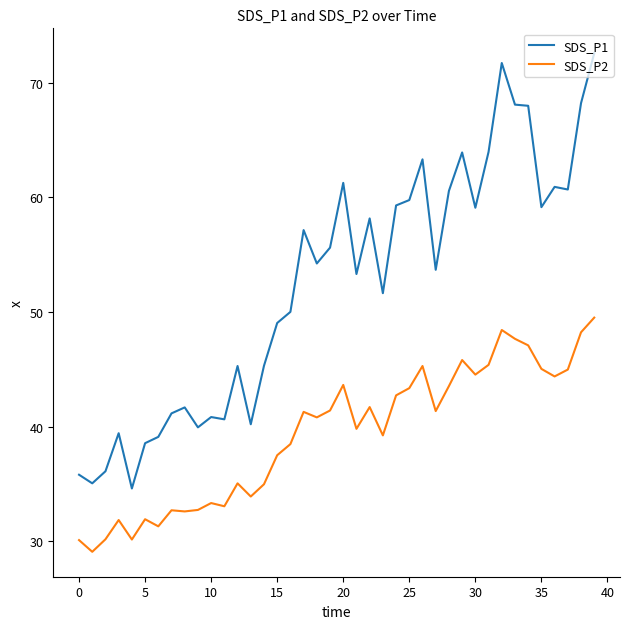

What are all the series names shown in the legend?

SDS_P1, SDS_P2